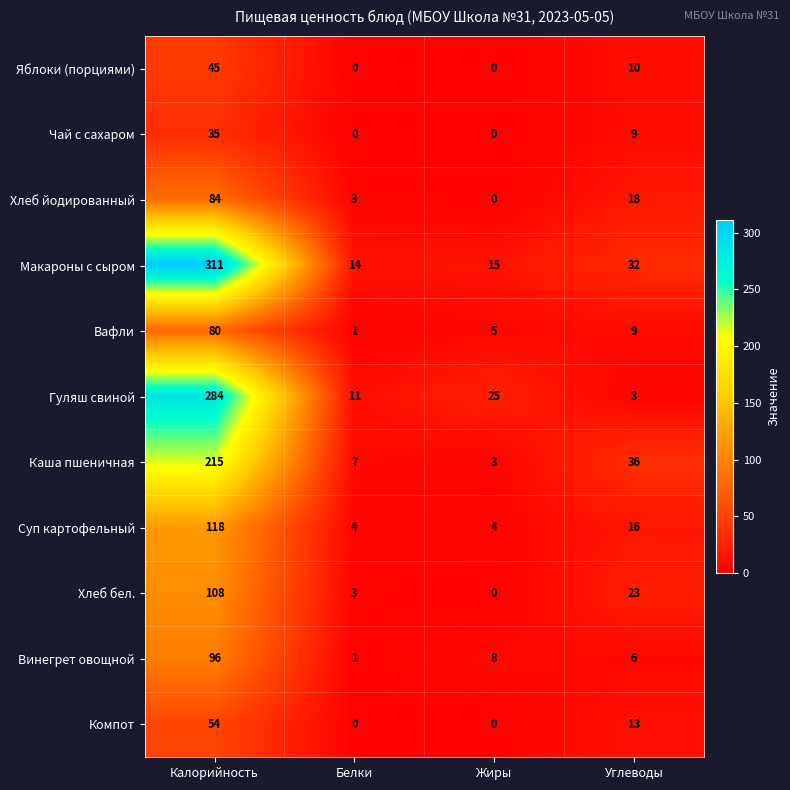

Which series has the largest range (max minus min)?

Макароны с сыром